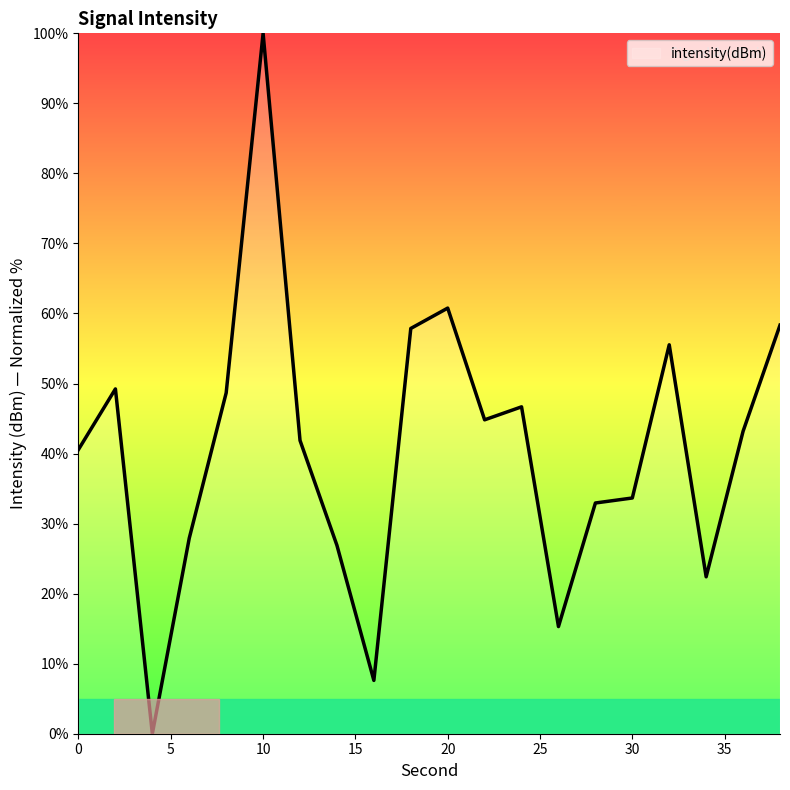

How many lines are shown in the chart?

1